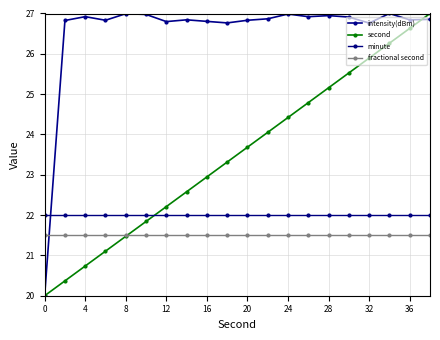

Does the chart have visible grid lines?

Yes